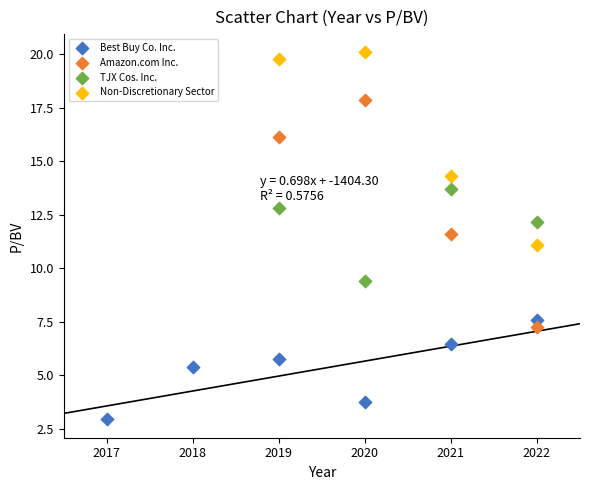

Which series has the largest Y range (max minus min)?

Amazon.com Inc.